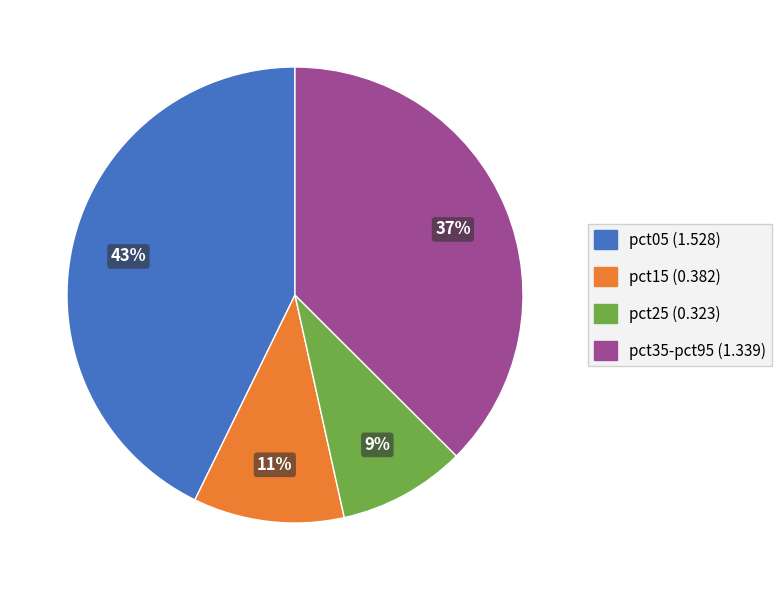

To the nearest percent, what is the difference between the largest and smallest slice percentages?

34%